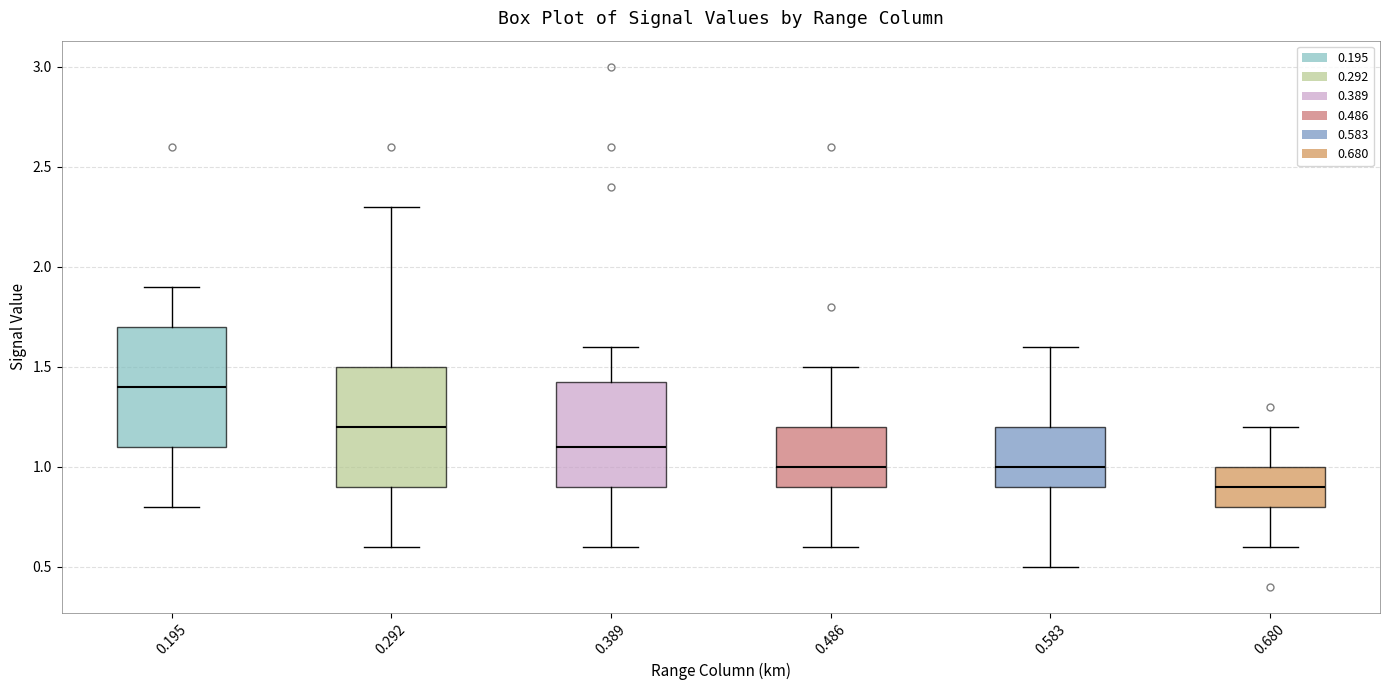

Reading left to right, transcribe this box plot: for each box, give where its median line is, the range the box spans, and where its two whiskers end, as read against the y-axis. The values are not printed on the chart, so give them approximately, as read against the axis.

0.195: median 1.40, box 1.10 to 1.70, whiskers 0.80 to 1.90
0.292: median 1.20, box 0.90 to 1.50, whiskers 0.60 to 2.30
0.389: median 1.10, box 0.90 to 1.45, whiskers 0.60 to 1.60
0.486: median 1.00, box 0.90 to 1.20, whiskers 0.60 to 1.50
0.583: median 1.00, box 0.90 to 1.20, whiskers 0.50 to 1.60
0.680: median 0.90, box 0.80 to 1.00, whiskers 0.60 to 1.20